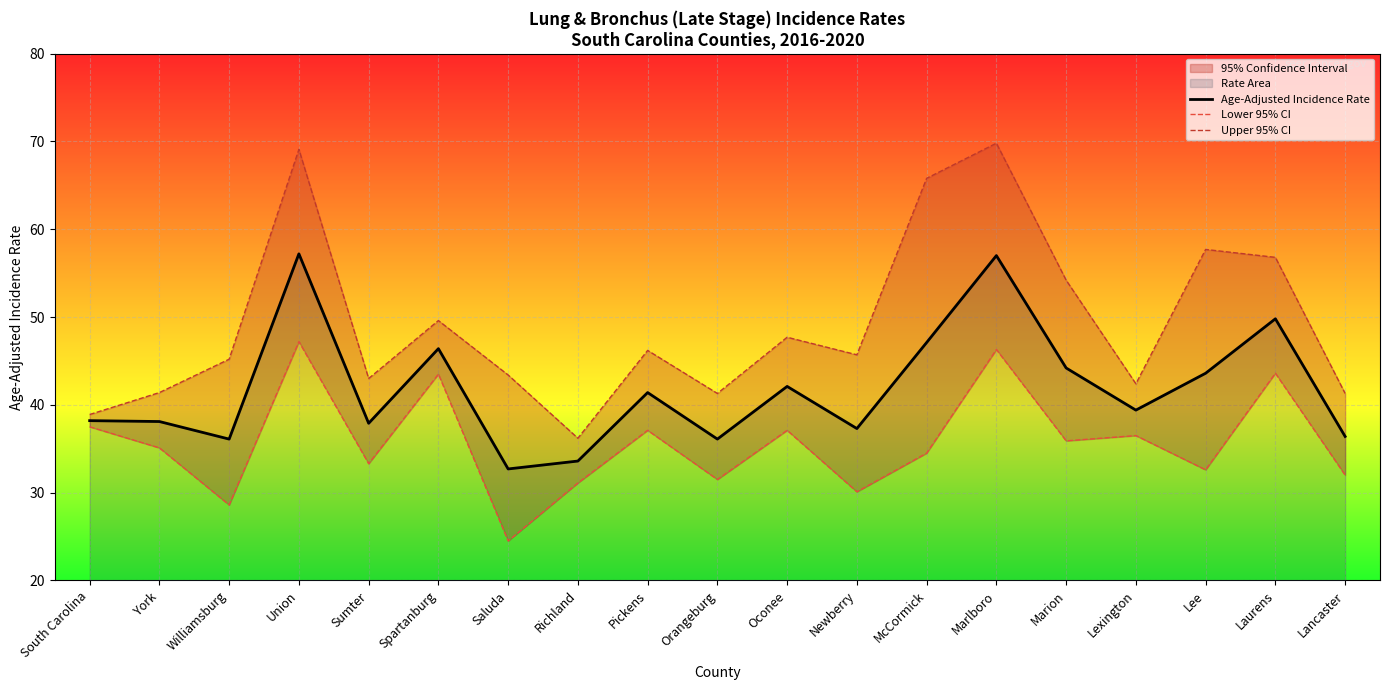

What is the sum of the Age-Adjusted Incidence Rate values at Lancaster and Marion?

80.6